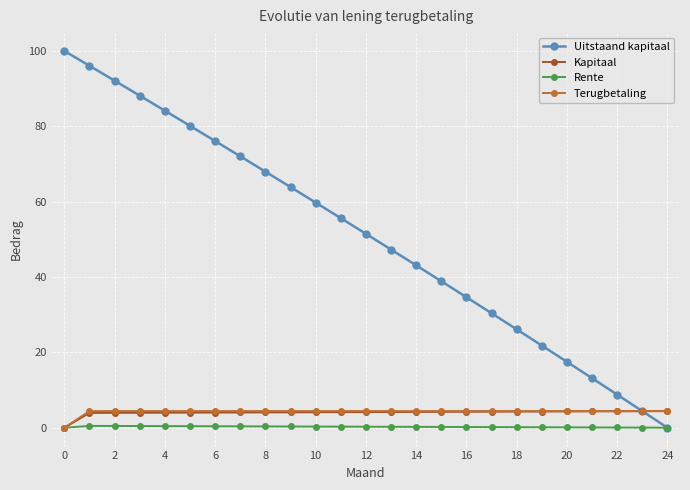

What is the maximum value shown in the chart?

100.0